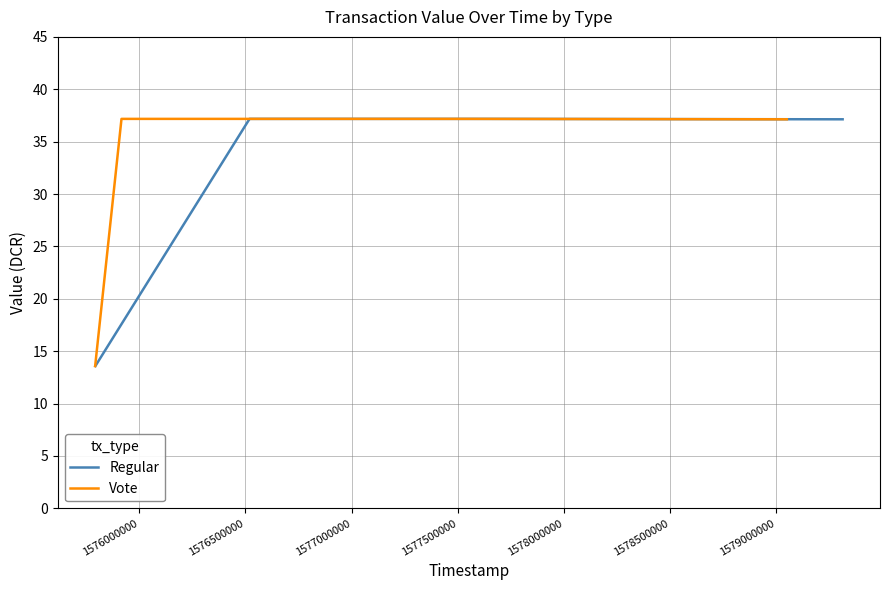

At which category is the sum across all series the highest?

1576500000